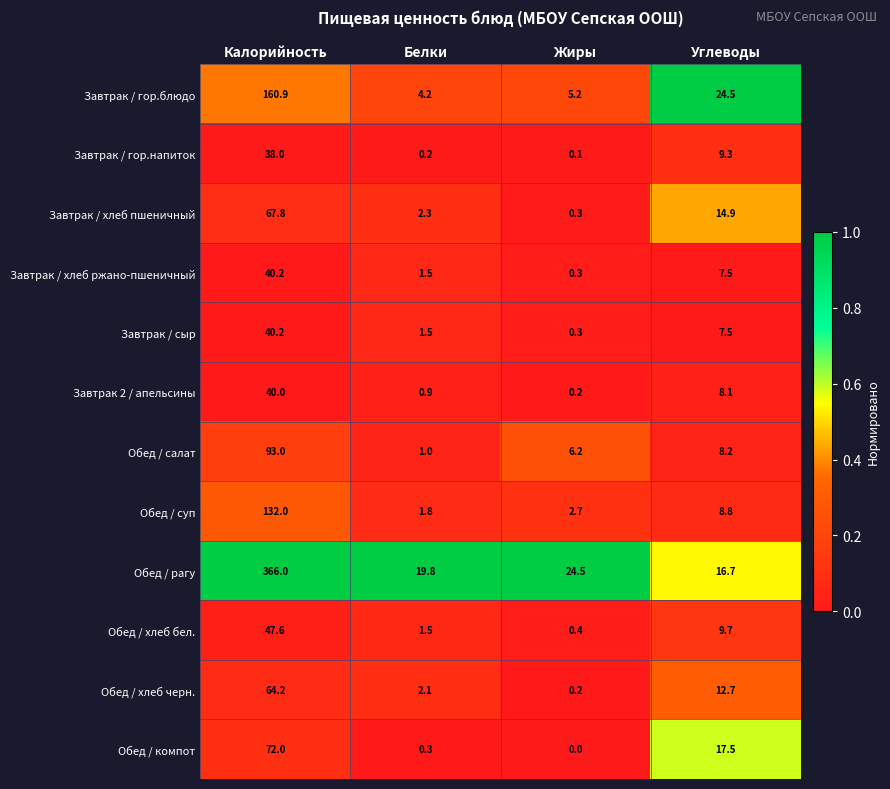

Is it true that Обед / хлеб бел. equals 83.8 at Калорийность?

False